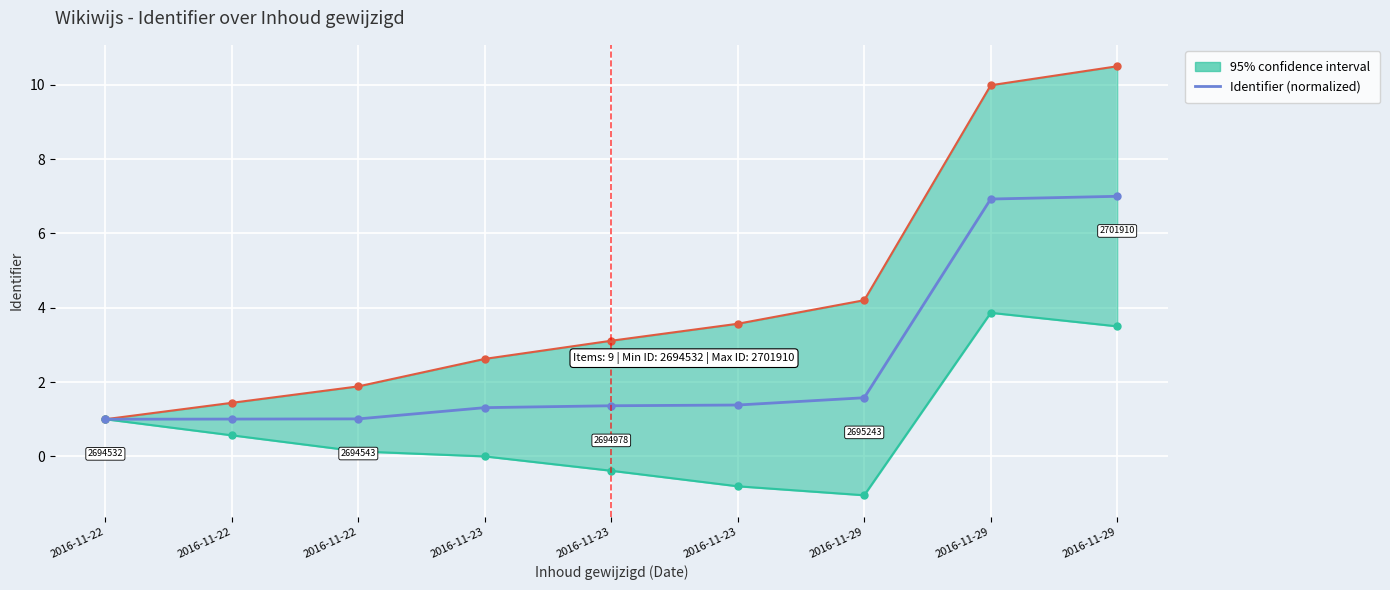

How many data points are above 1?

8